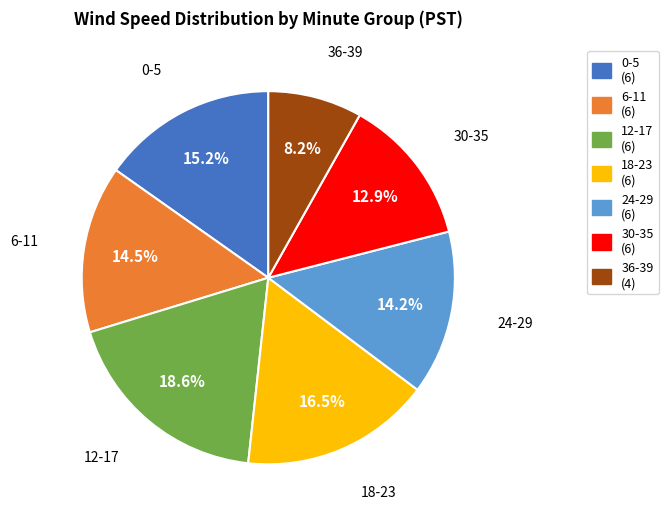

How many segments does this pie chart have?

7